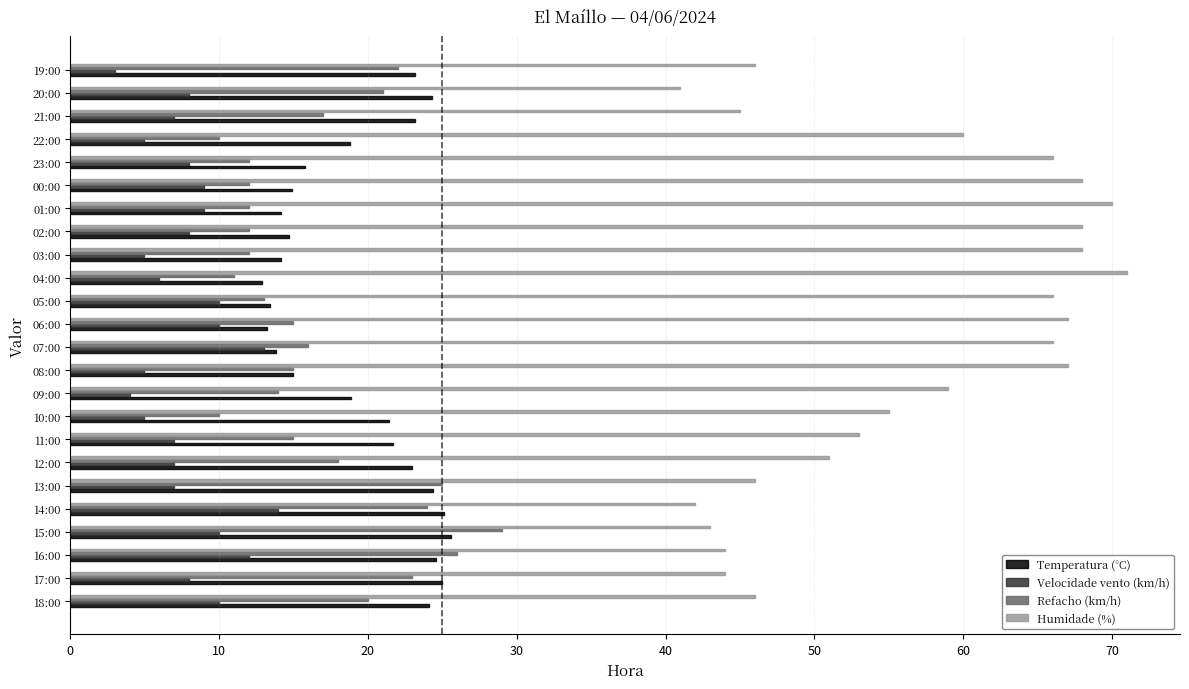

Rank the series by their maximum value, from highest to lowest.

Humidade (%), Refacho (km/h), Temperatura (°C), Velocidade vento (km/h)